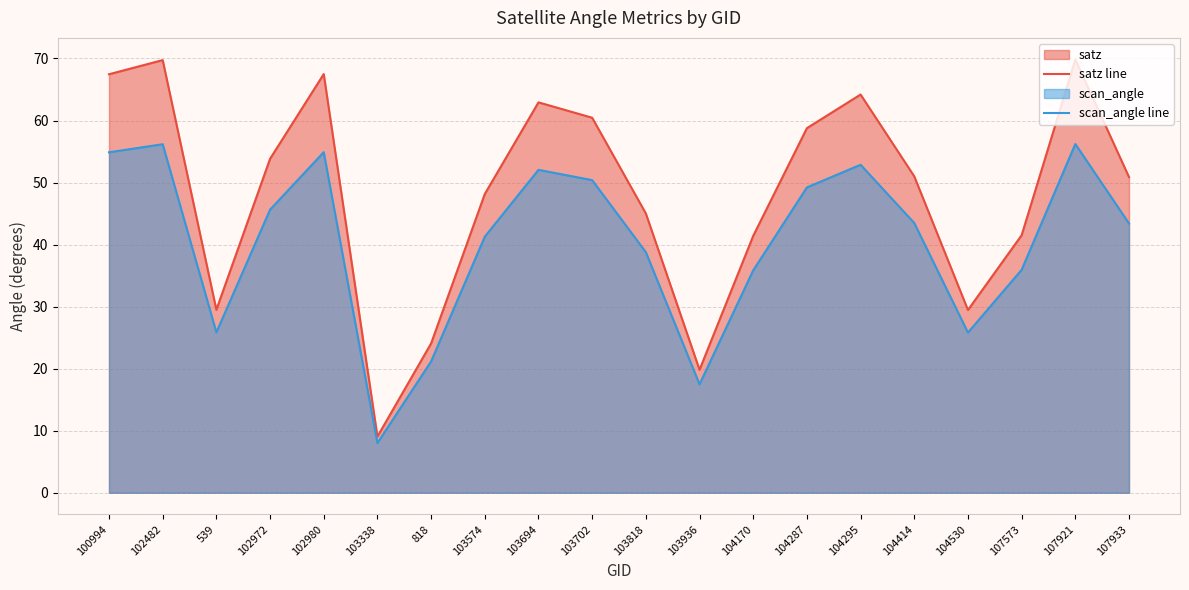

Which series has the largest range (max minus min)?

satz line